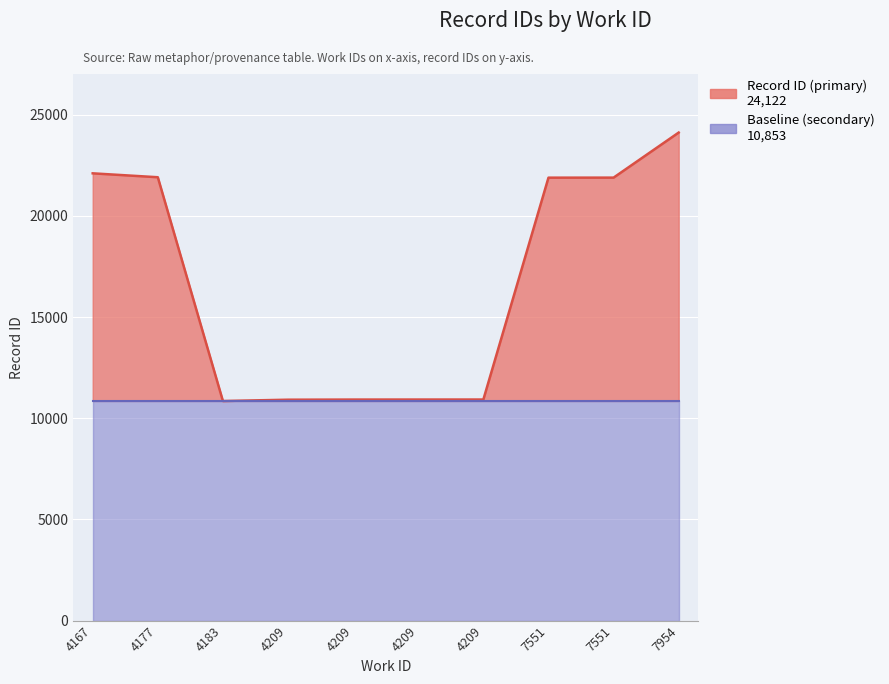

Where does the data first go above 21893?

4167